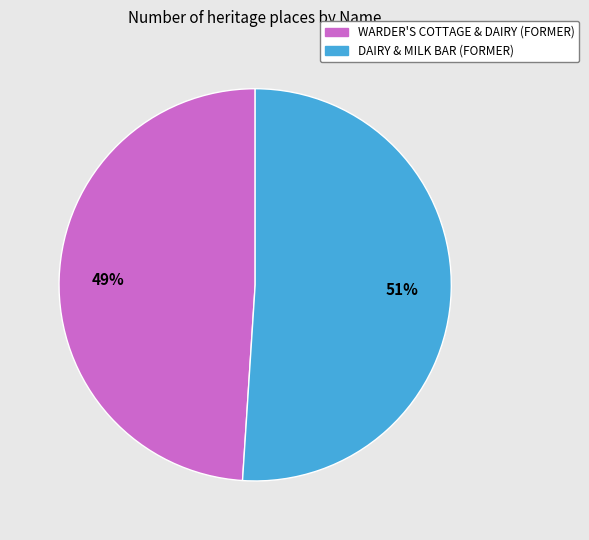

Between DAIRY & MILK BAR (FORMER) and WARDER'S COTTAGE & DAIRY (FORMER), which is larger?

DAIRY & MILK BAR (FORMER)